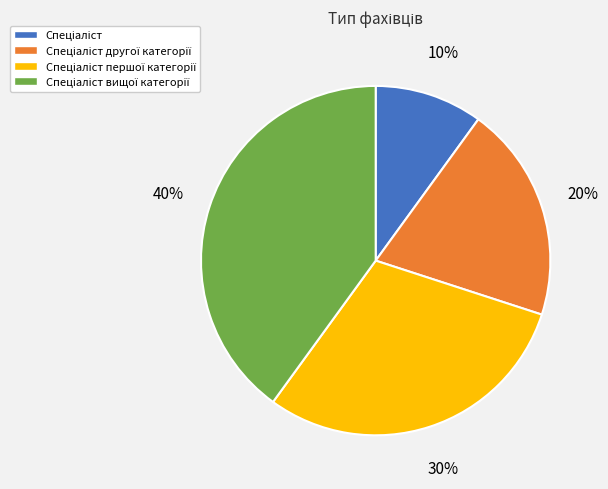

To the nearest percent, what is the difference between the largest and smallest slice percentages?

30%